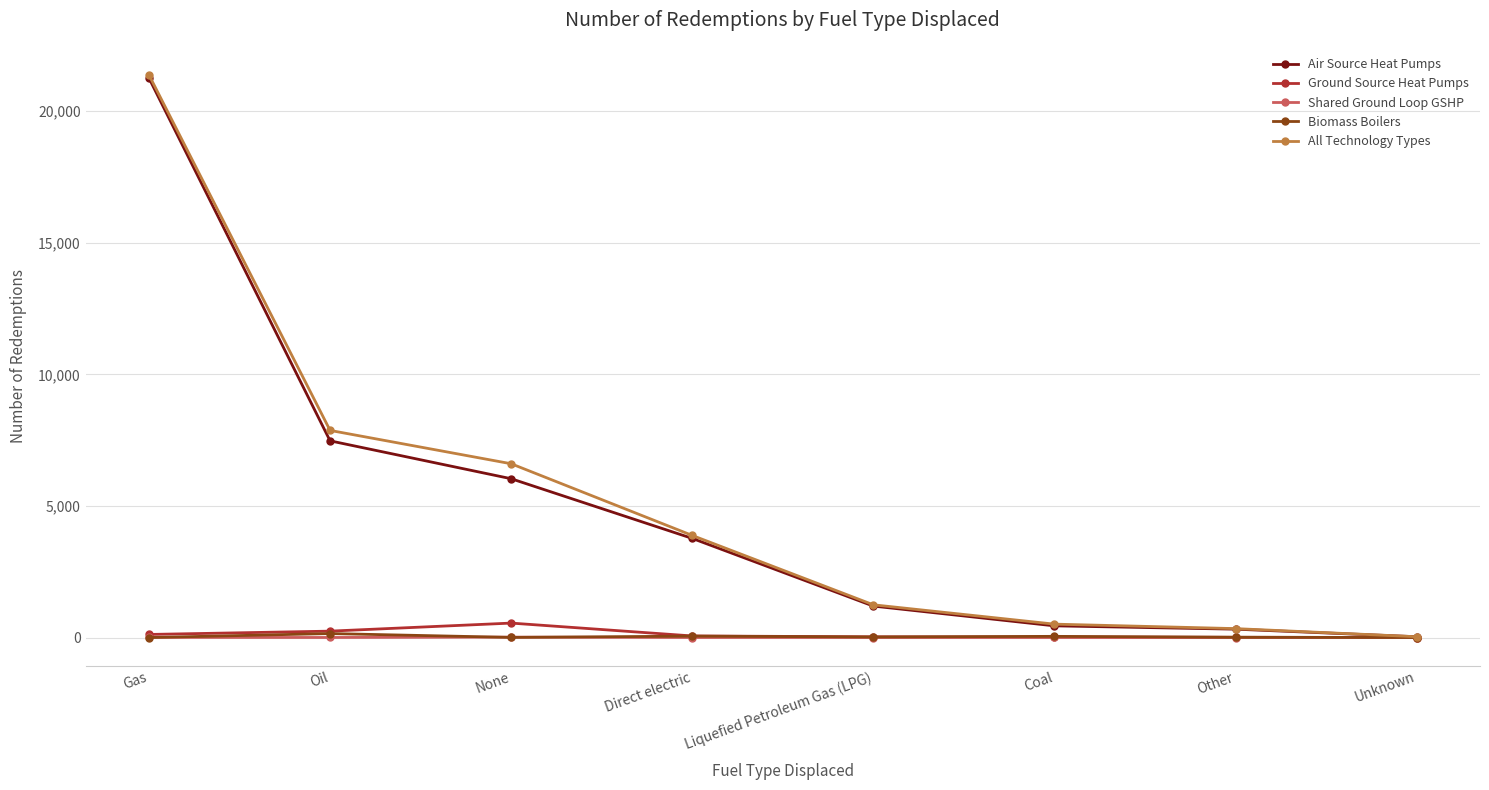

What is the label of the 6th point from the left?

Coal